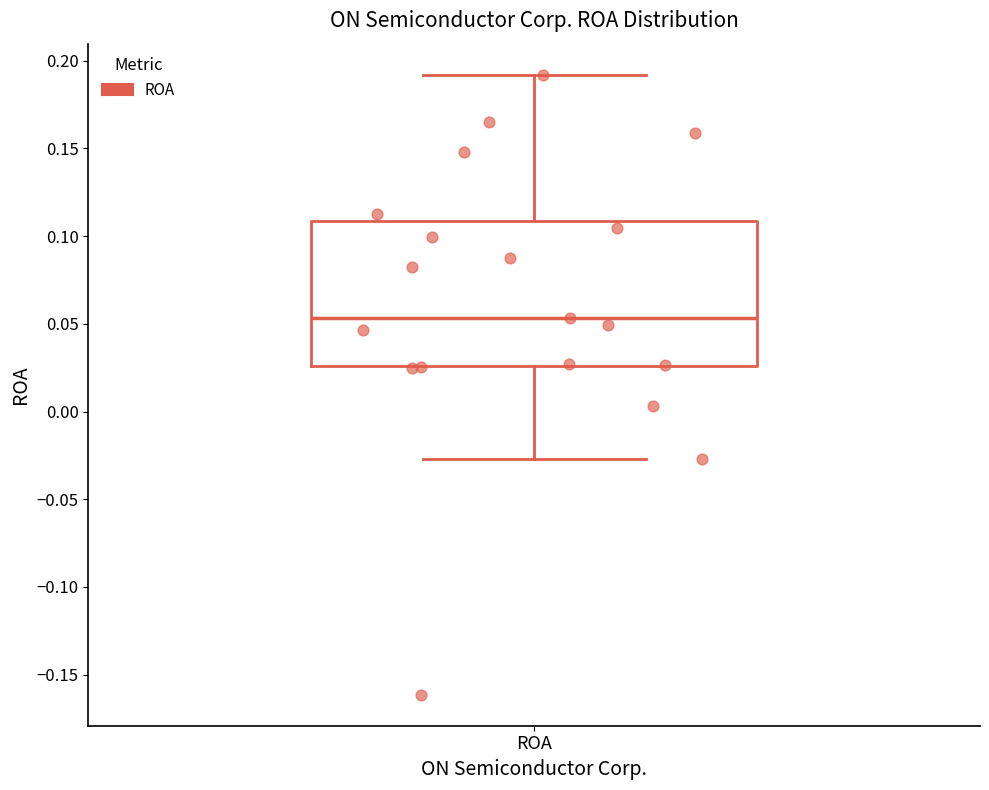

Where does the median line of the box for ROA sit on the y-axis? The values are not printed on the chart, so give them approximately, as read against the axis.

0.055